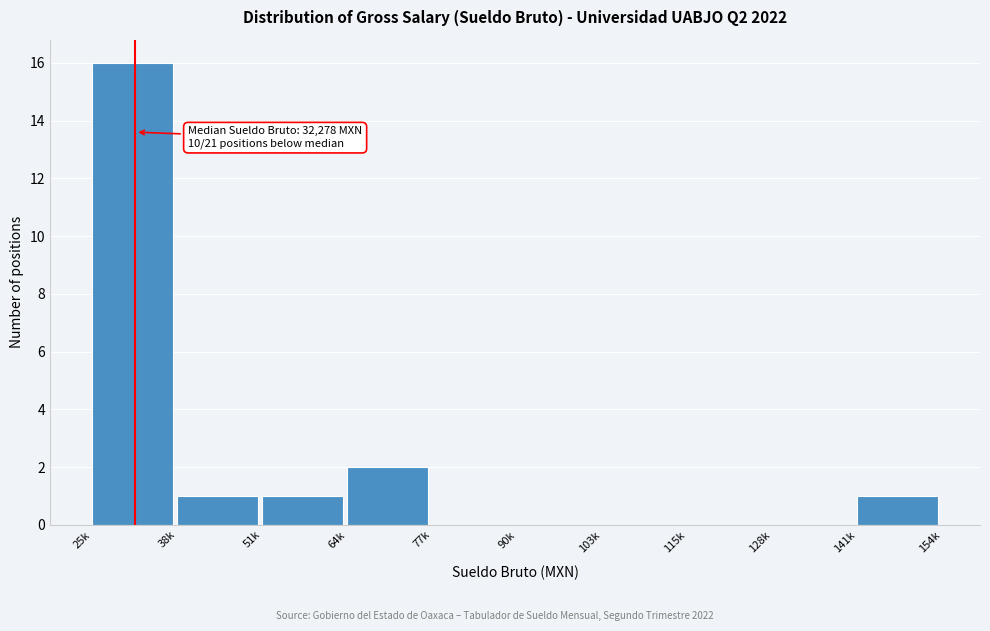

Reading left to right, extract all data points from this chart.

25k=16	38k=1	51k=1	64k=2	77k=0	90k=0	103k=0	115k=0	128k=0	141k=1